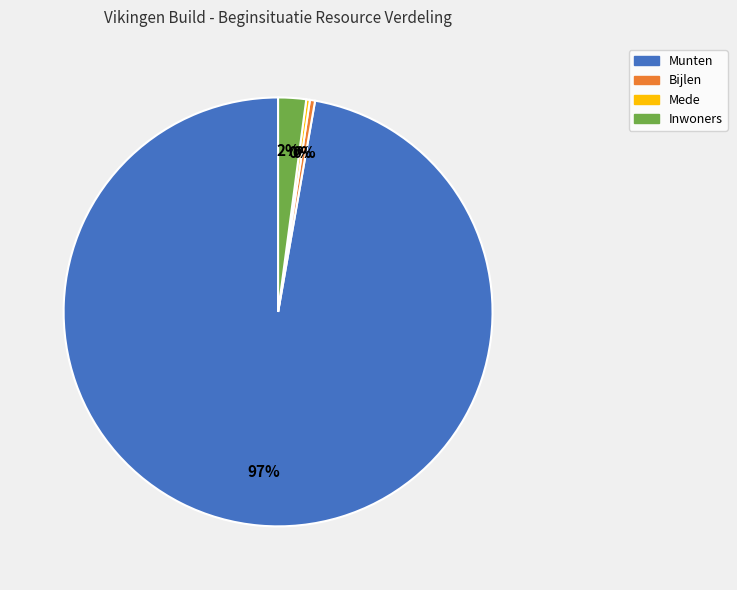

Which slice is the largest?

Munten